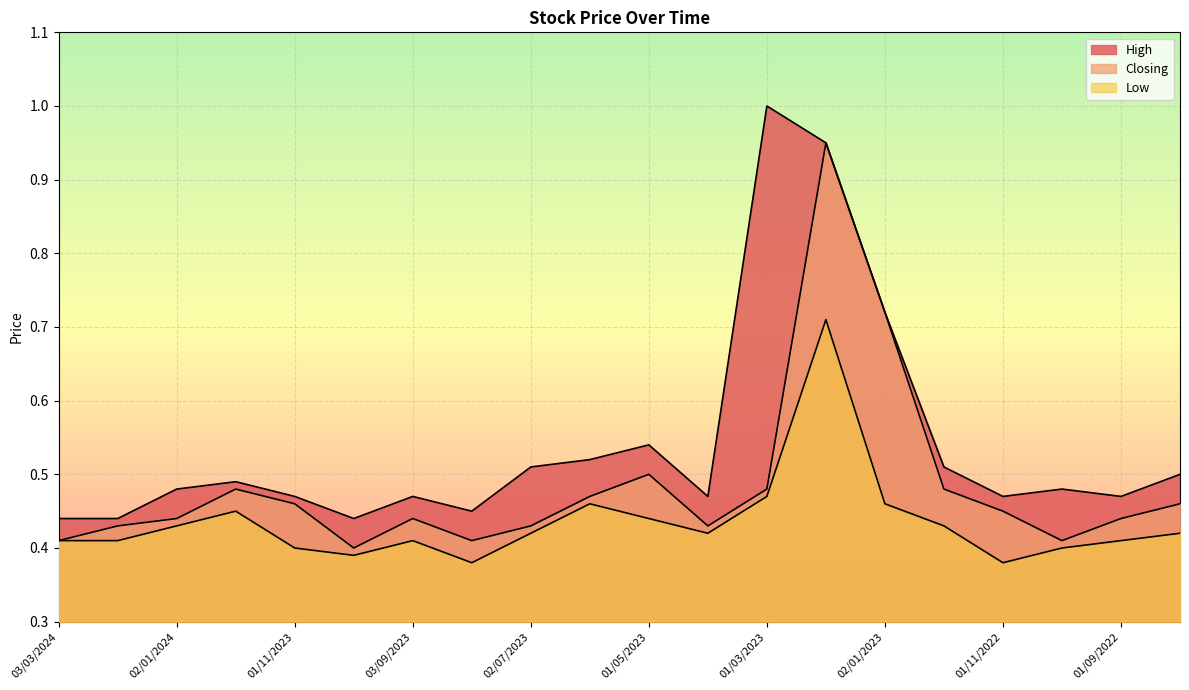

Read the Closing value at 02/10/2022.

0.4